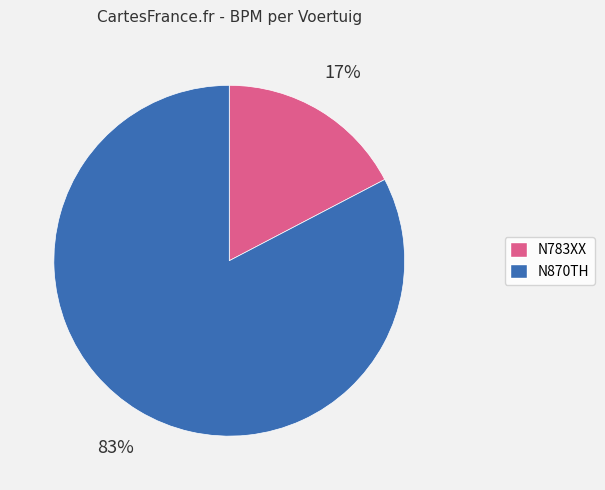

Is N870TH the majority of the pie?

Yes